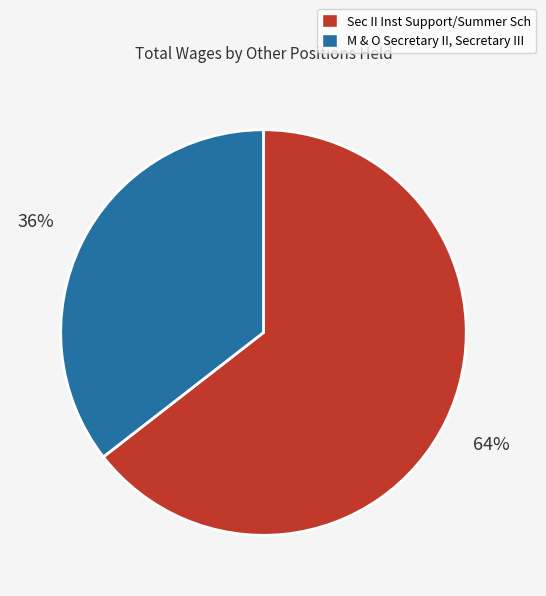

To the nearest percent, what percentage of the pie is M & O Secretary II, Secretary III?

36%